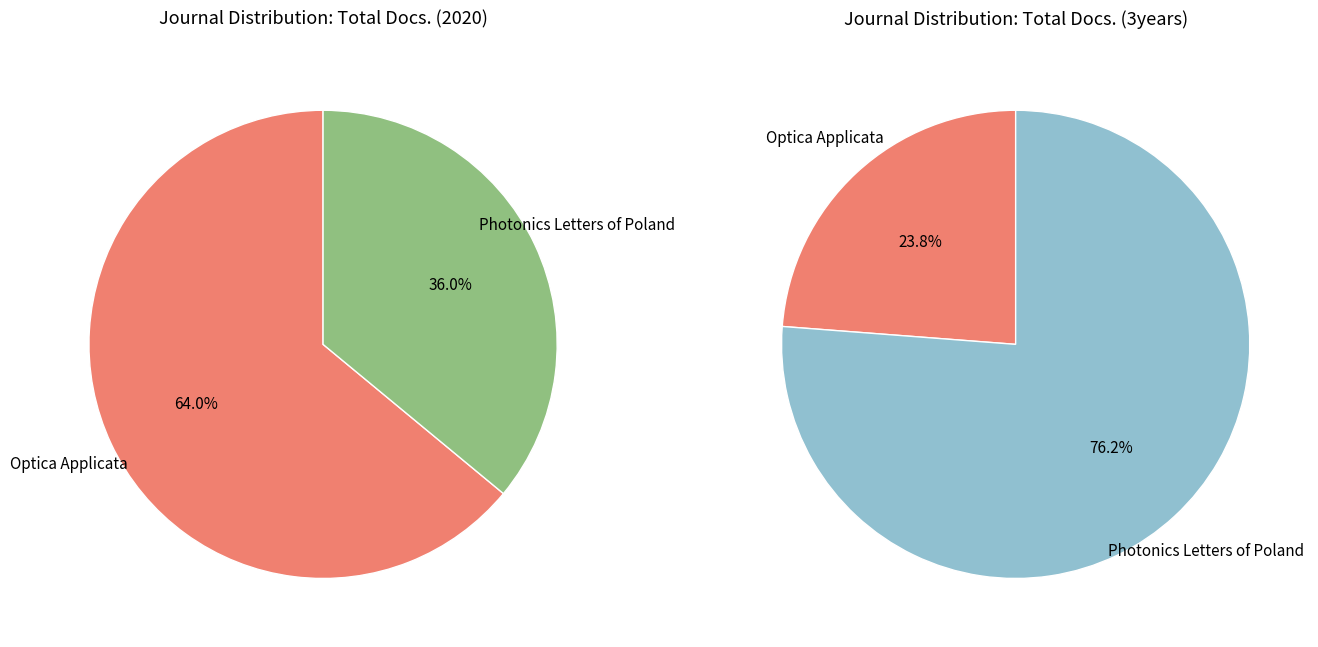

Combined, what portion of the pie is Optica Applicata and Photonics Letters of Poland?

100.0%